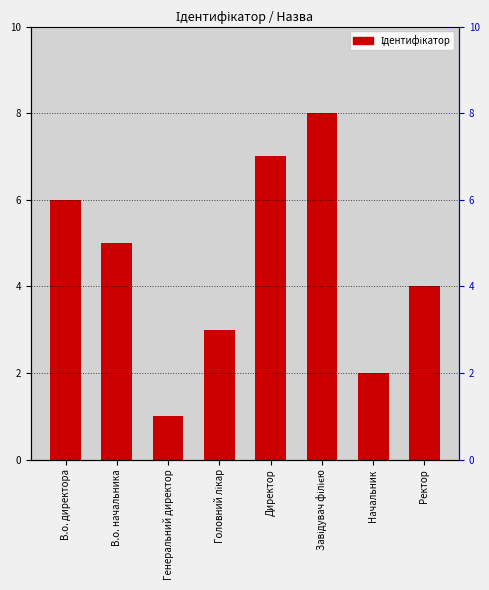

What is the sum of all values?

36